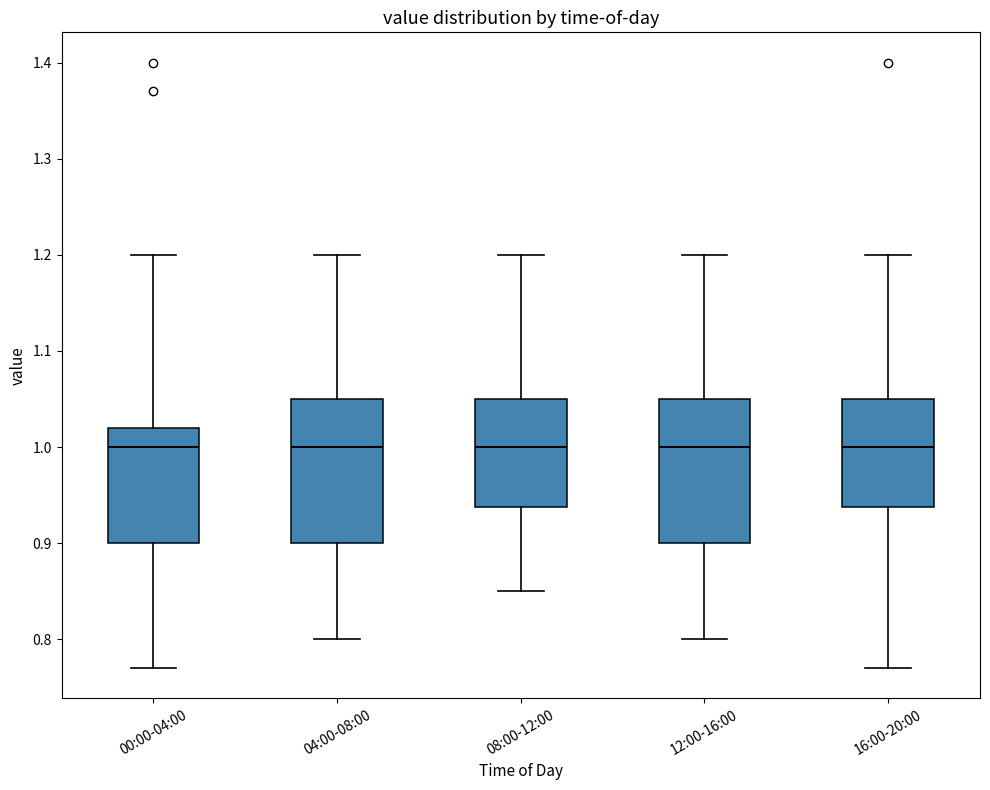

Reading left to right, read every box against the y-axis: the position of its median line, the range the box covers, and the ends of its whiskers. The values are not printed on the chart, so give them approximately, as read against the axis.

00:00-04:00: median 1.00, box 0.90 to 1.02, whiskers 0.77 to 1.20
04:00-08:00: median 1.00, box 0.90 to 1.05, whiskers 0.80 to 1.20
08:00-12:00: median 1.00, box 0.94 to 1.05, whiskers 0.85 to 1.20
12:00-16:00: median 1.00, box 0.90 to 1.05, whiskers 0.80 to 1.20
16:00-20:00: median 1.00, box 0.94 to 1.05, whiskers 0.77 to 1.20